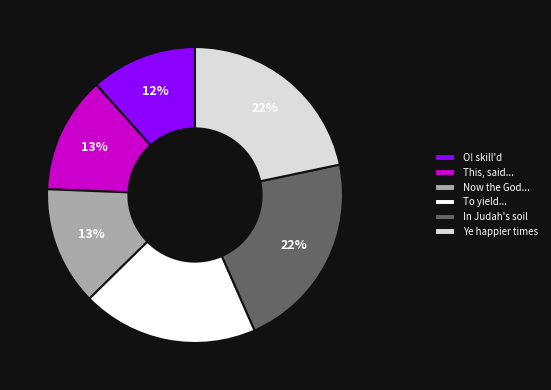

Count the number of slices in the pie.

6